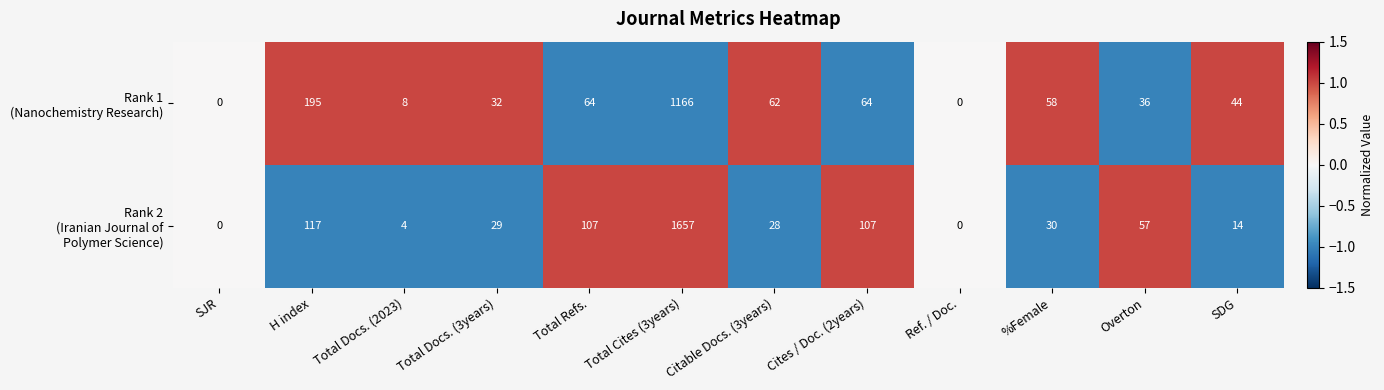

What is the difference between the highest and lowest values at H index?

78